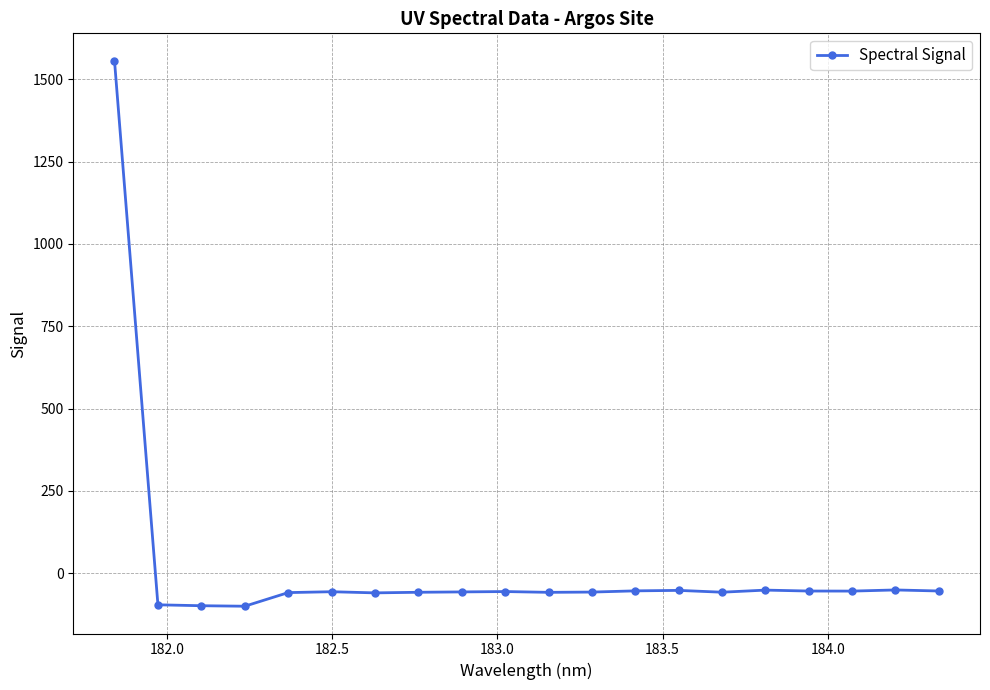

What is the value of the 20th point from the left?

-54.5